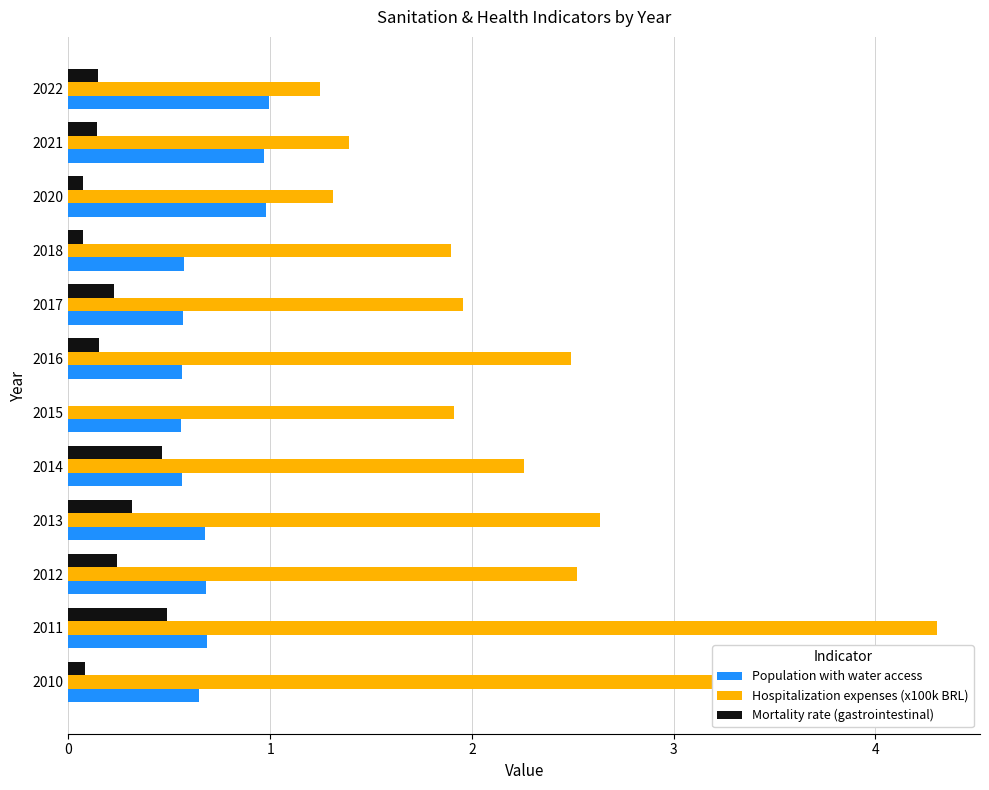

How many series are shown in this chart?

3